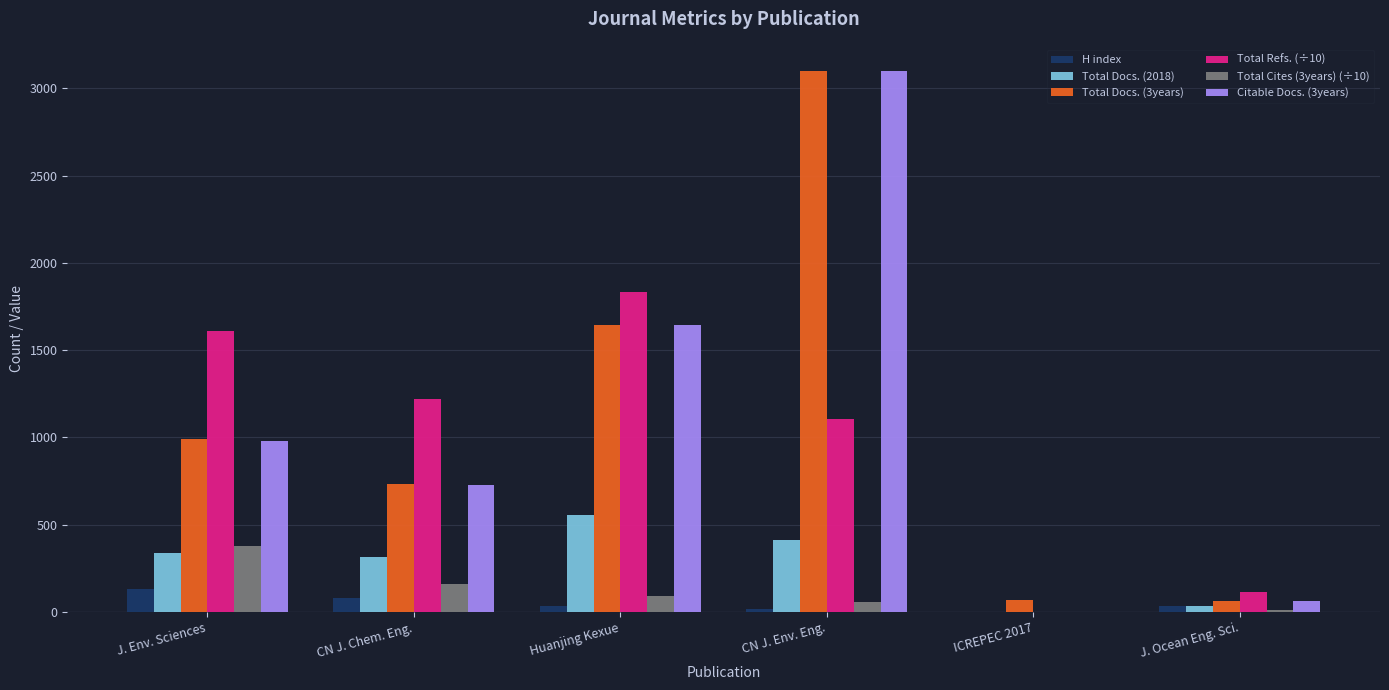

Which series changed the most between CN J. Chem. Eng. and ICREPEC 2017?

Total Refs. (÷10)